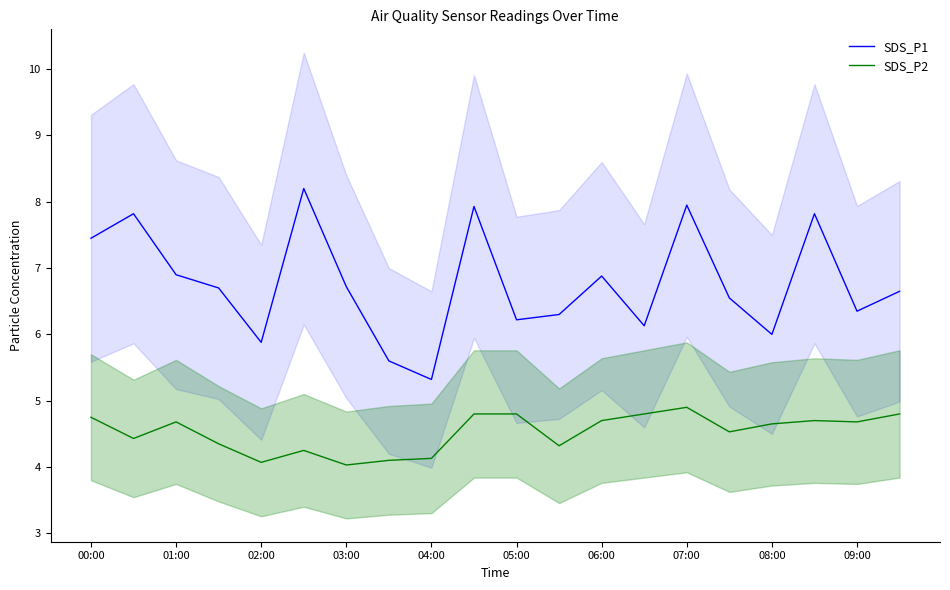

What are all the series names shown in the legend?

SDS_P1, SDS_P2